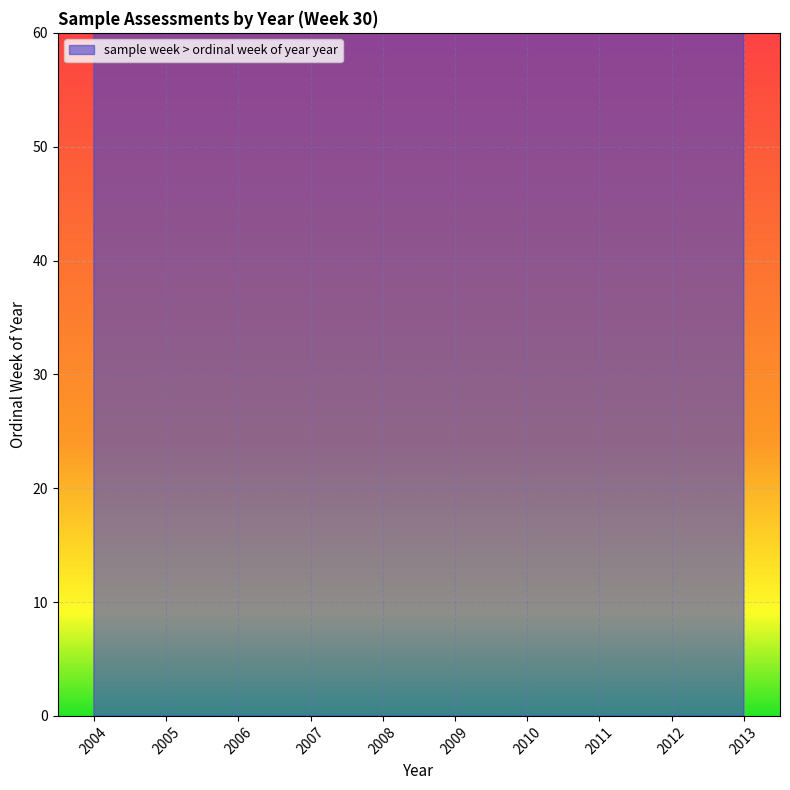

Count the number of categories in the chart.

10